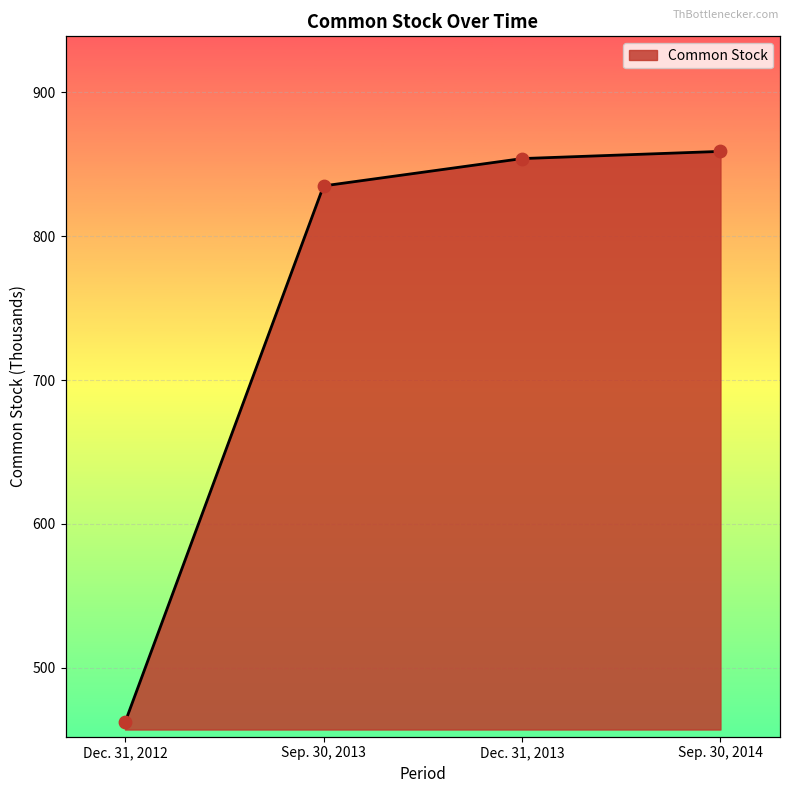

What is the ratio of the value at Sep. 30, 2014 to the value at Dec. 31, 2013?

1.0